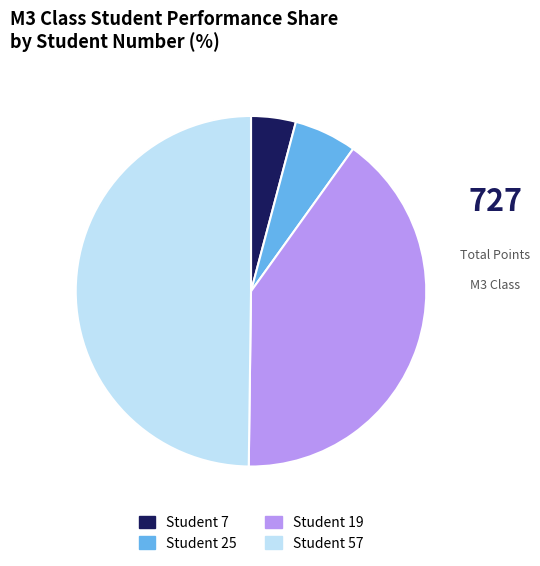

Which has a higher value, Student 19 or Student 25?

Student 19